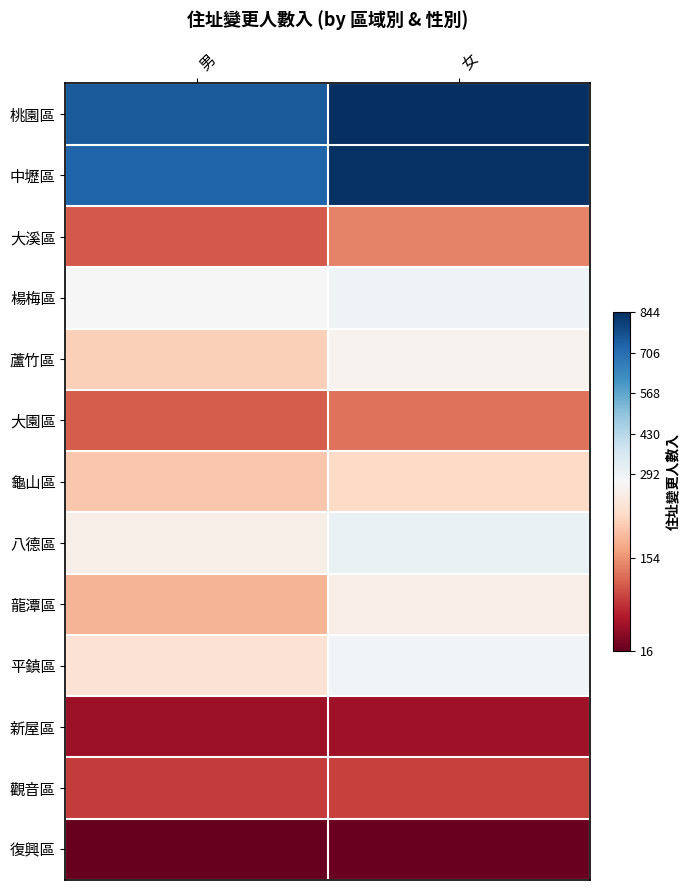

Between 女 and 男, which is larger?

女